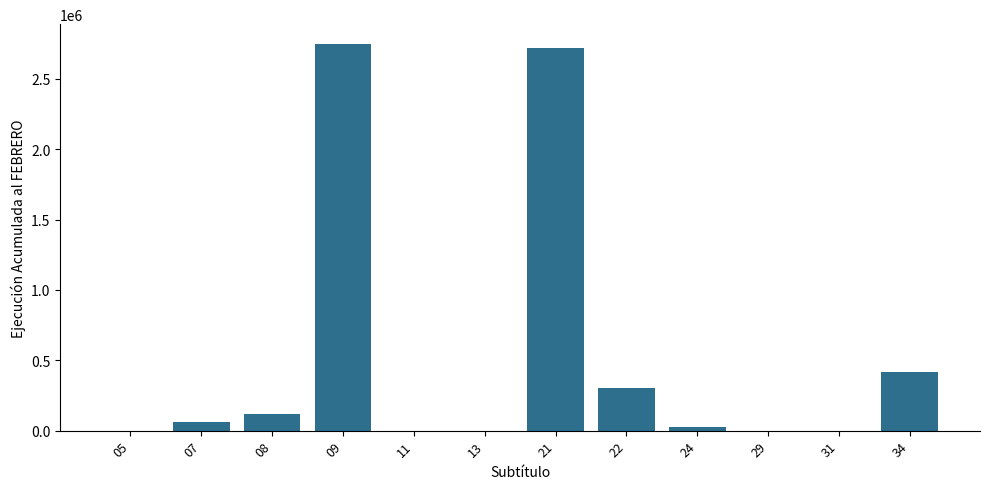

What is the maximum value shown in the chart?

2751000